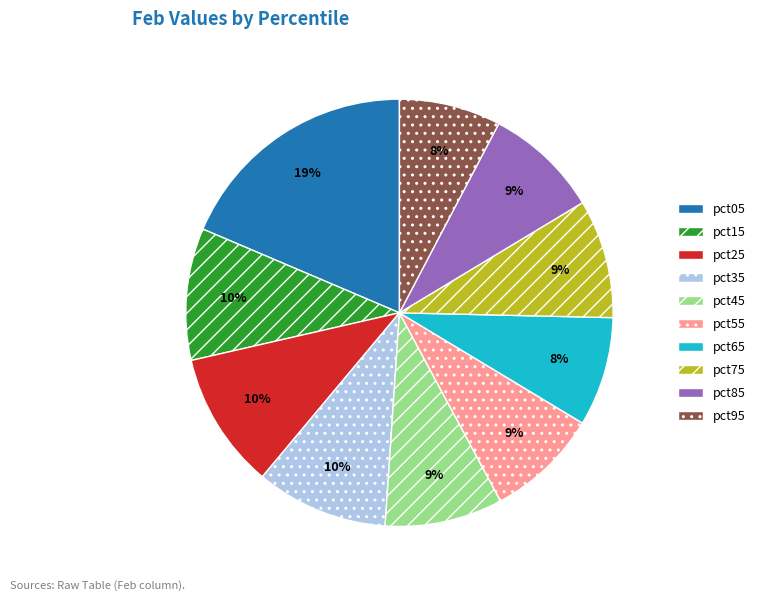

To the nearest percent, what is the combined percentage of pct35 and pct85?

19%